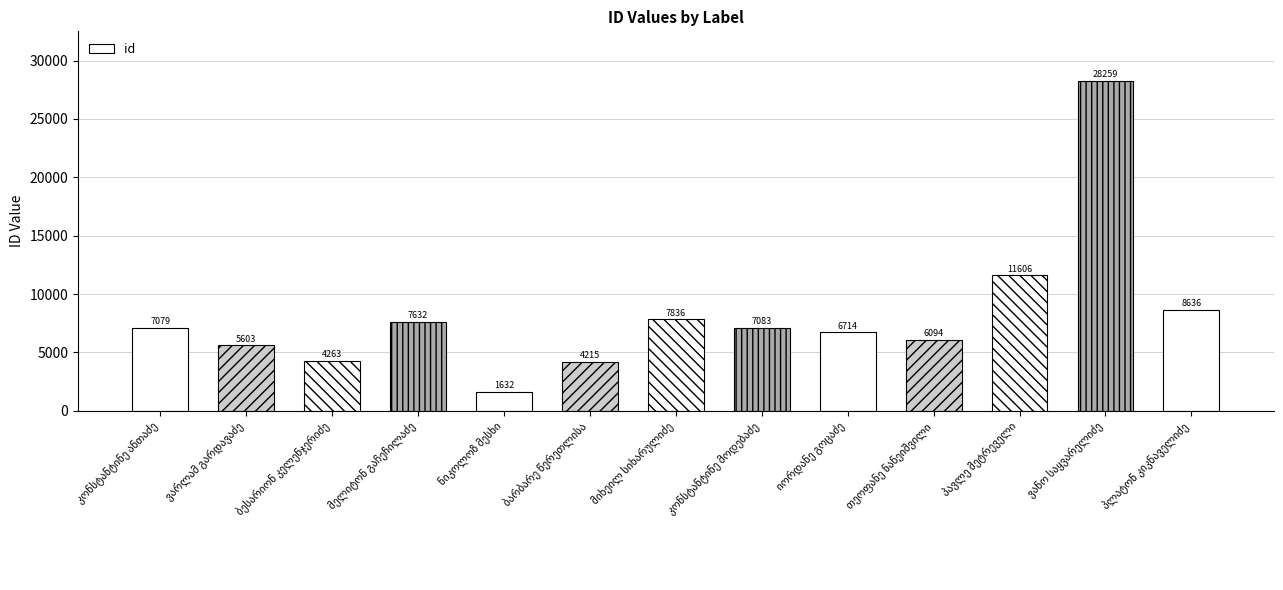

What is the maximum value shown in the chart?

28259